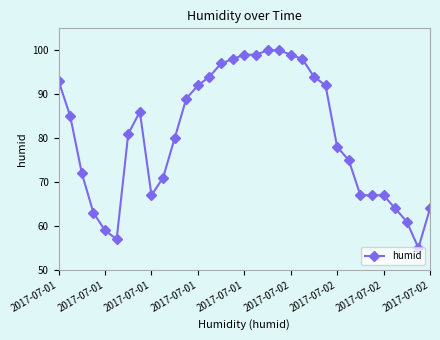

What is the value of the 8th point from the left?

86